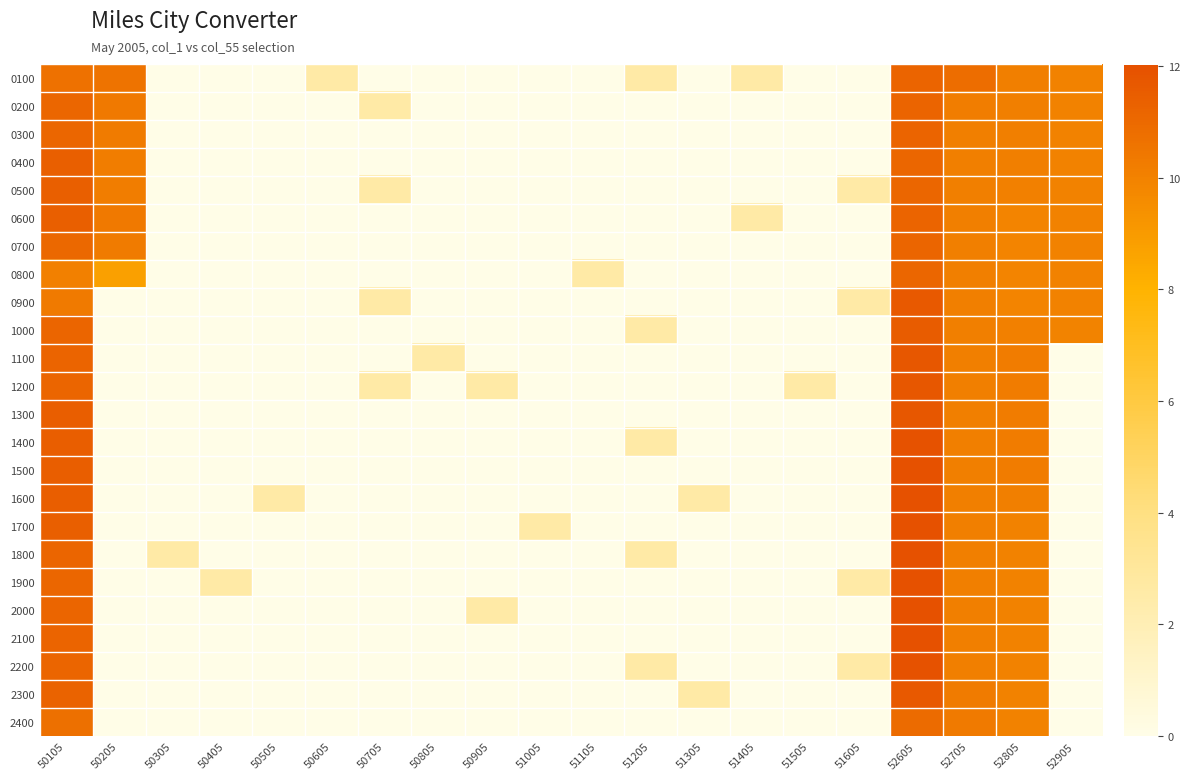

What is the maximum value shown in the chart?

12.0